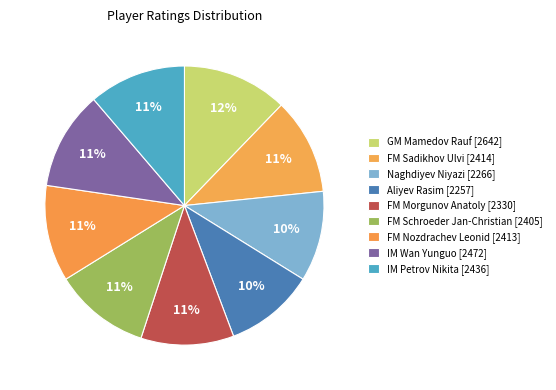

Count the number of slices in the pie.

9